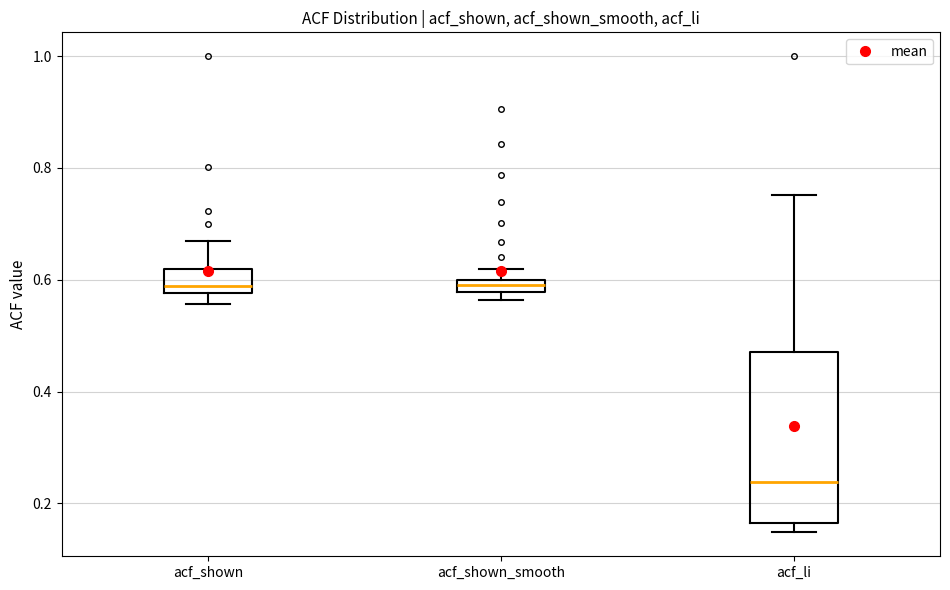

Which box is the tallest, from its lower edge to its upper edge?

acf_li